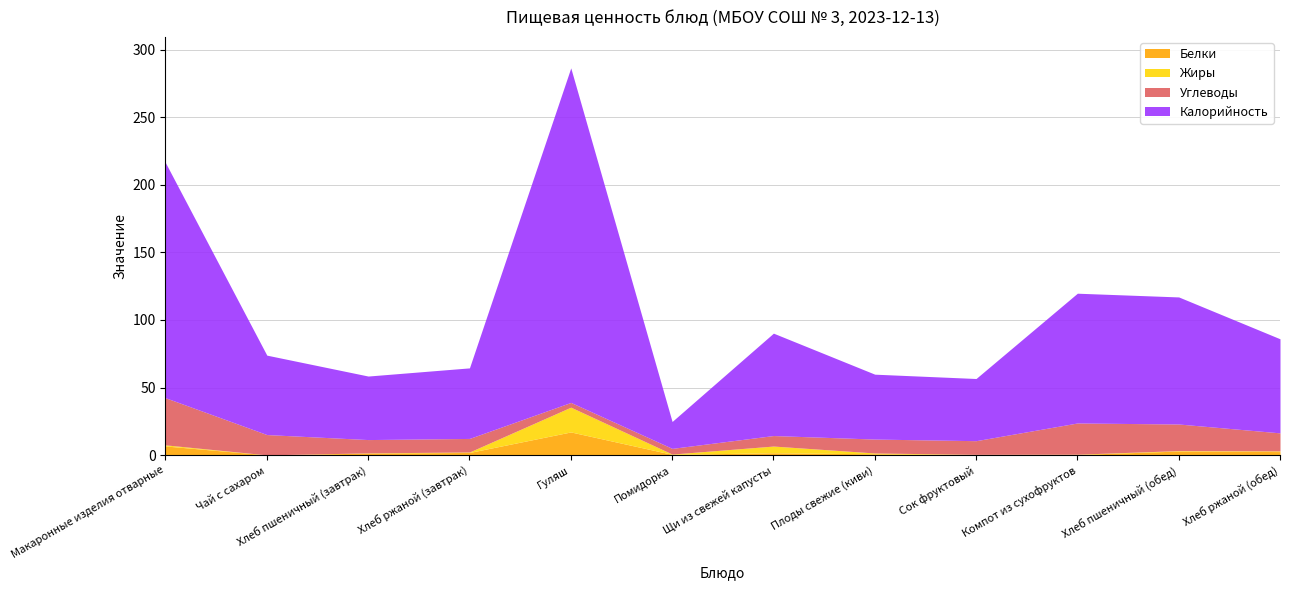

Is the value of Калорийность at Щи из свежей капусты greater than the value of Белки at Щи из свежей капусты?

Yes